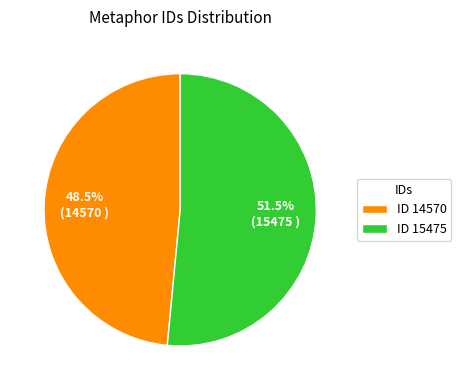

How many segments does this pie chart have?

2